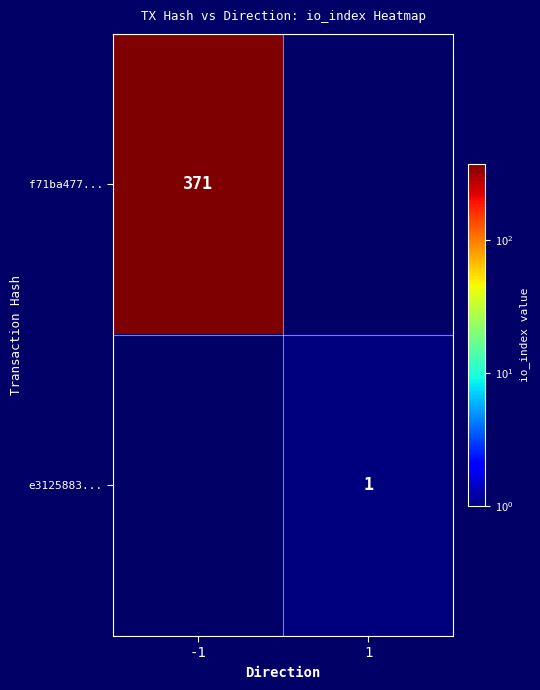

Is the value of f71ba477... at -1 greater than the value of e3125883... at 1?

Yes